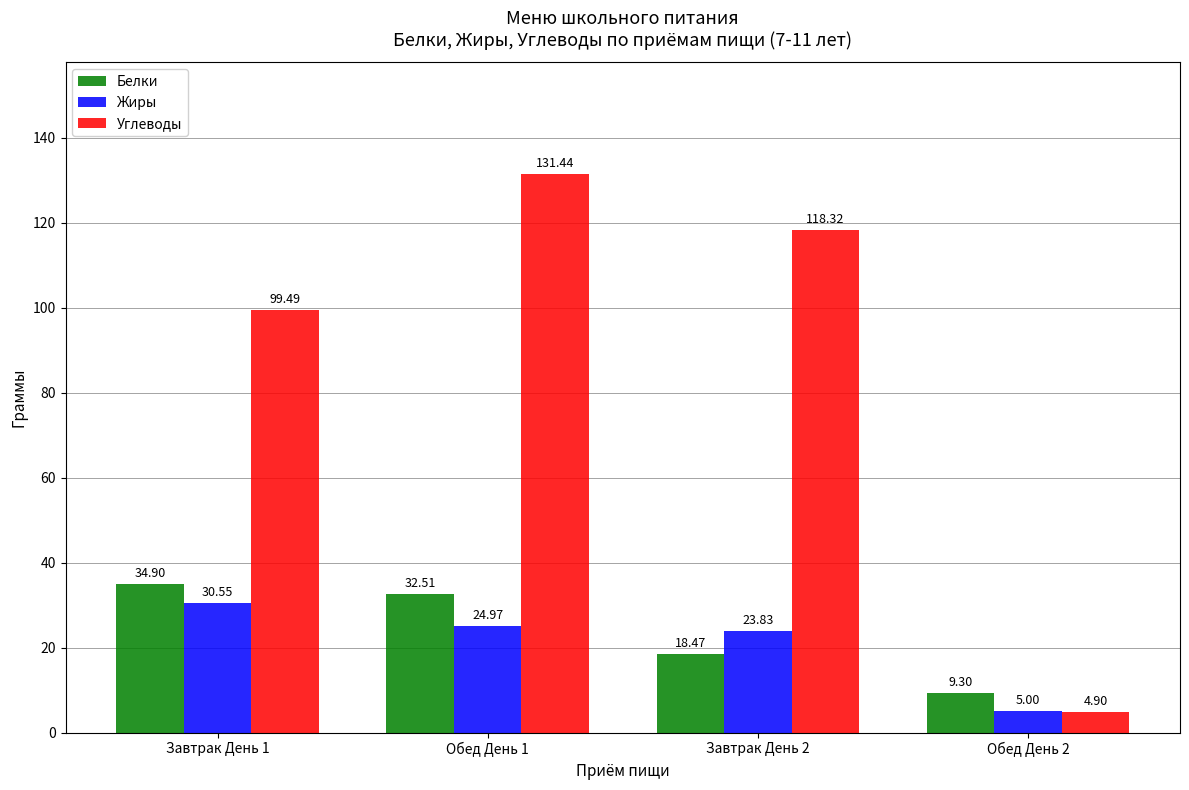

Where does the Белки series first go above 32?

Завтрак День 1